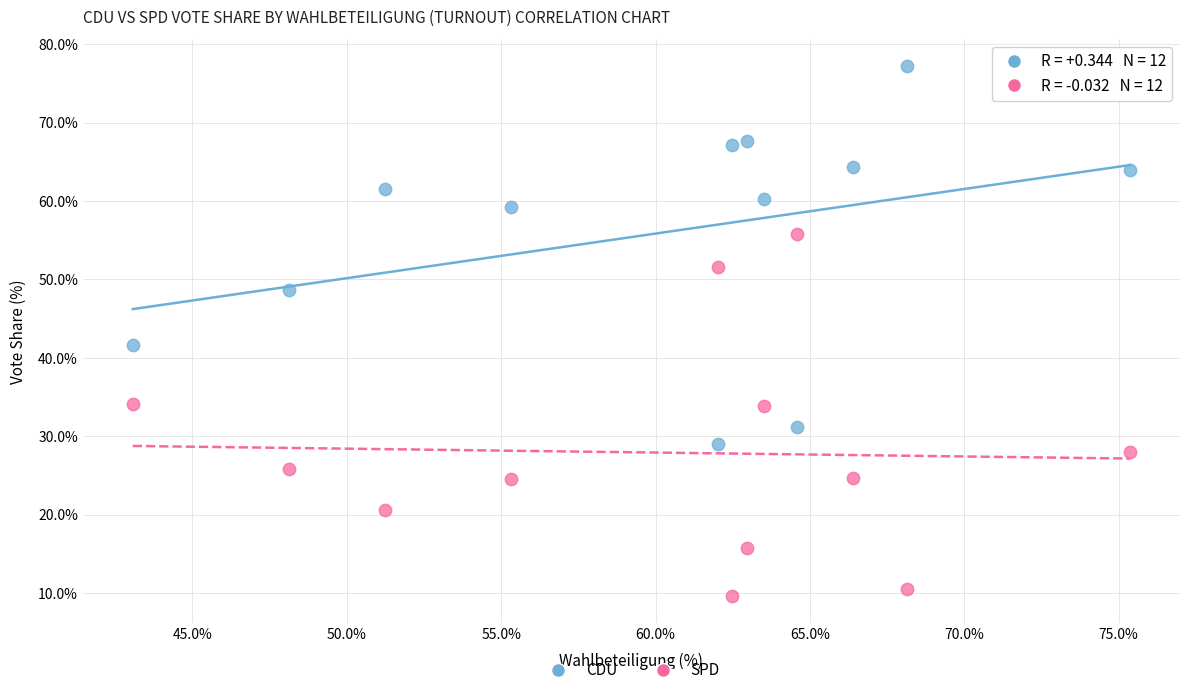

Which series reaches the maximum Y coordinate?

CDU